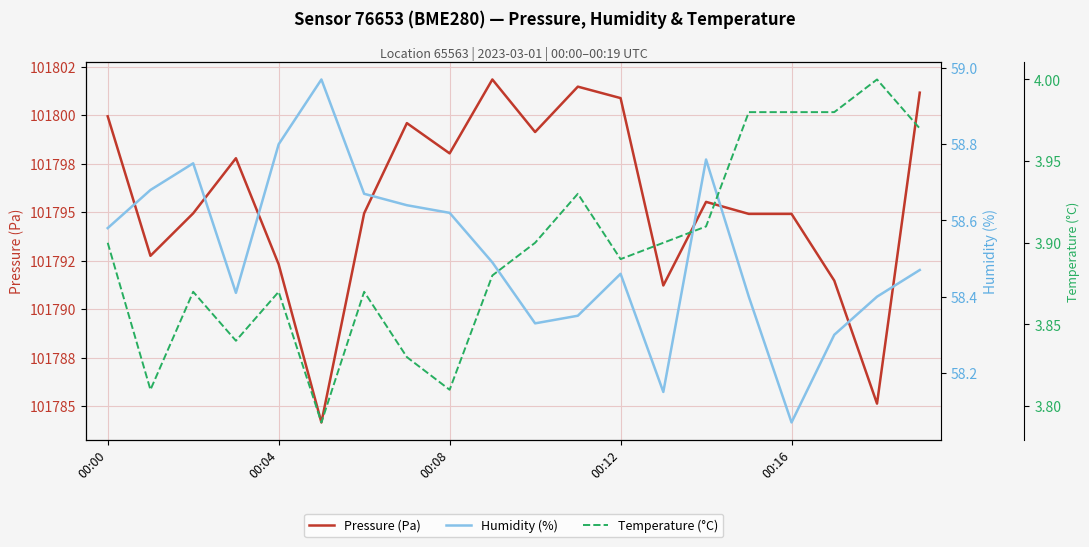

The value of Pressure (Pa) at 18 is 176401.9. True or false?

False